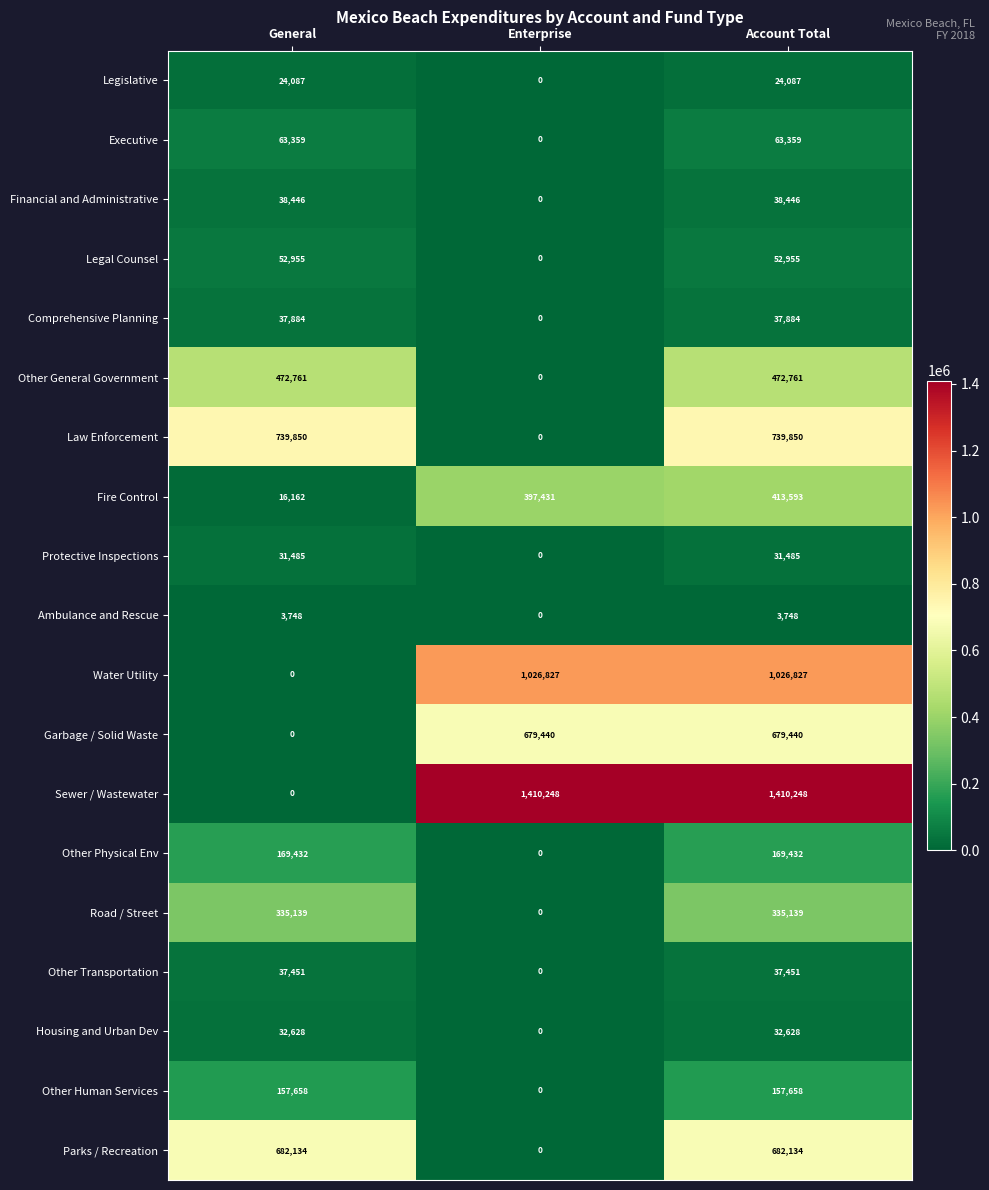

What is the difference between the maximum and minimum values in the Financial and Administrative series?

38446